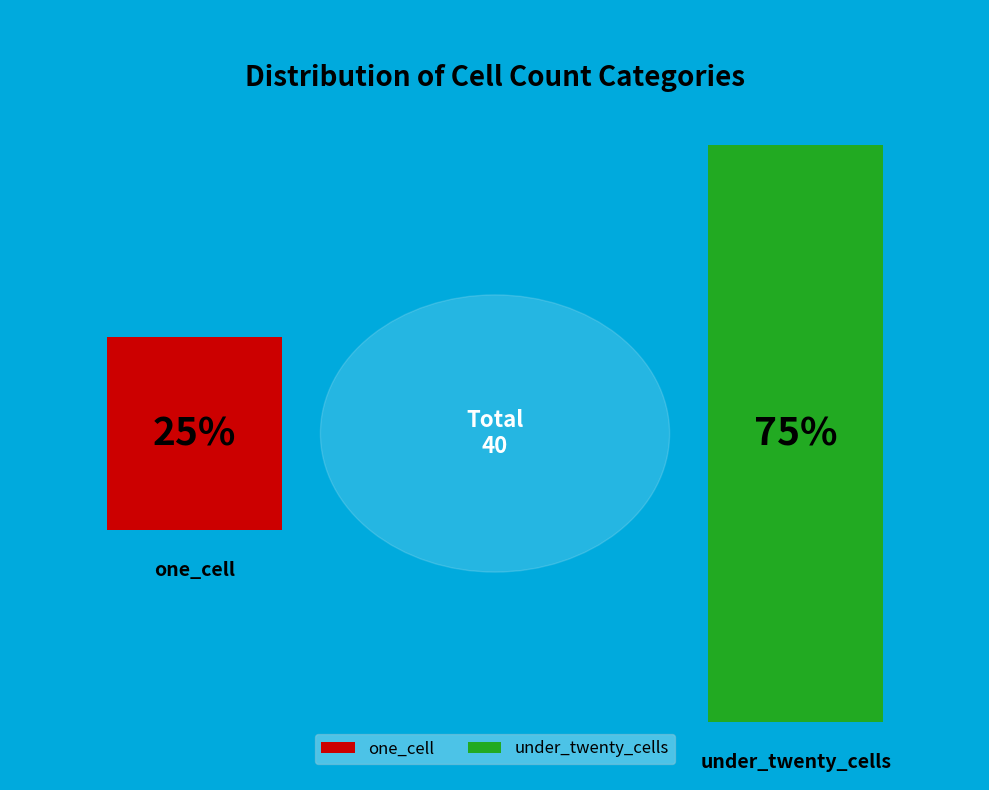

Which slice represents more than half of the pie?

under_twenty_cells